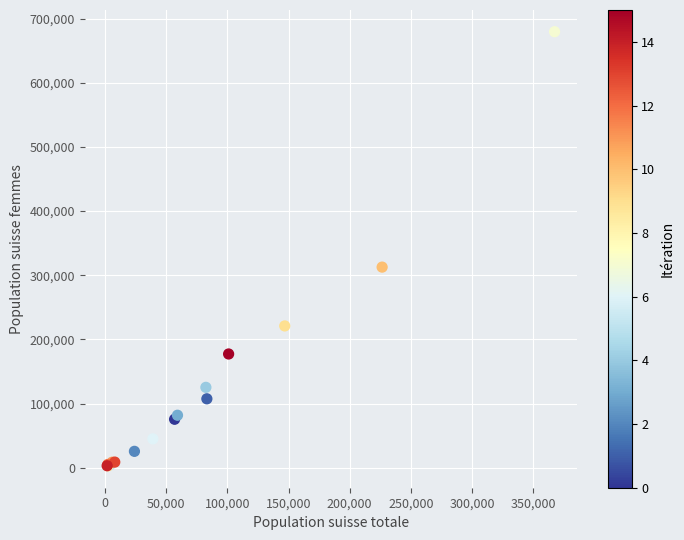

What Y value in the scatter plot is closest to 341154?

312711